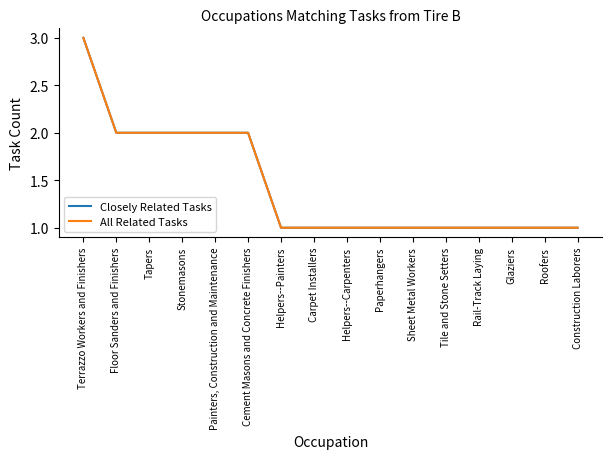

Does the chart display data point markers on the line(s)?

No